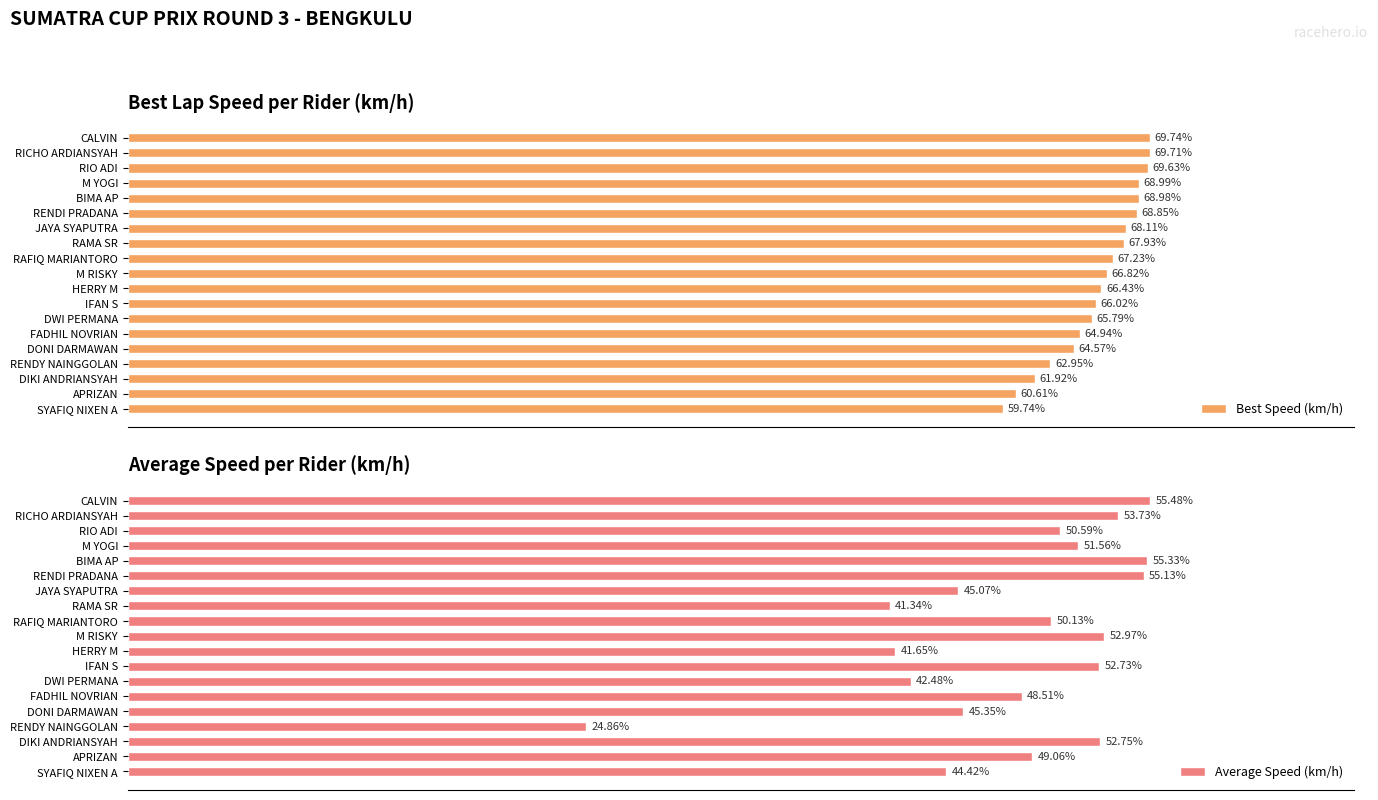

At which label does Best Speed (km/h) reach its peak?

CALVIN